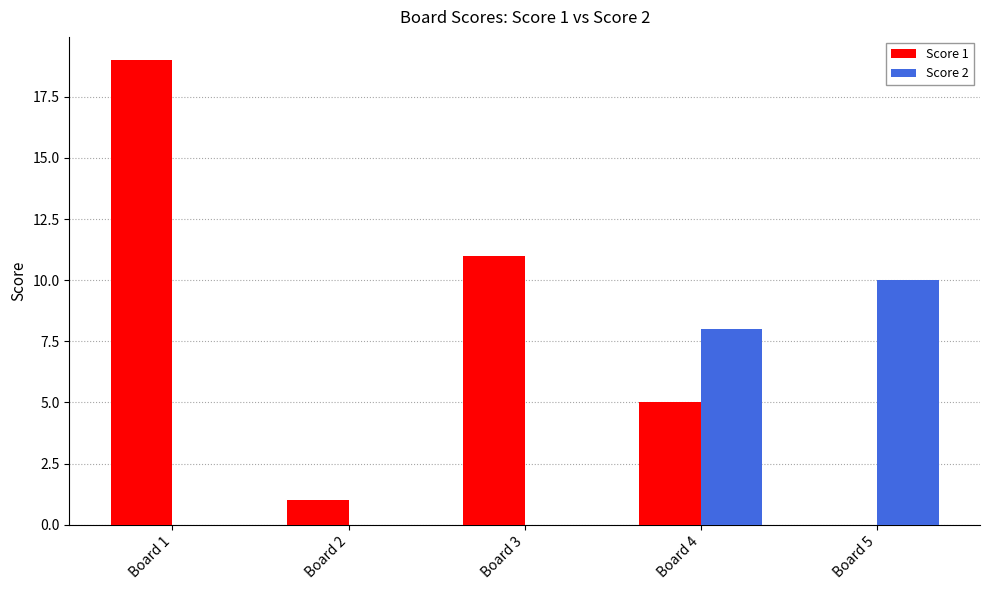

What is the average value of the Score 1 series?

7